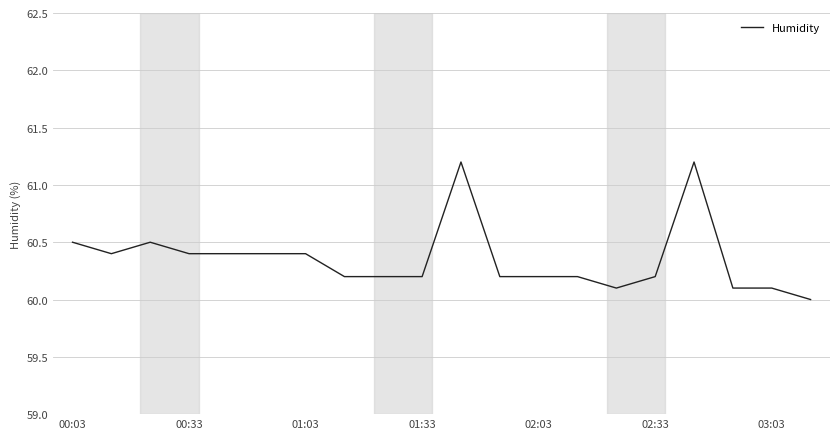

What is the minimum value shown in the chart?

60.0